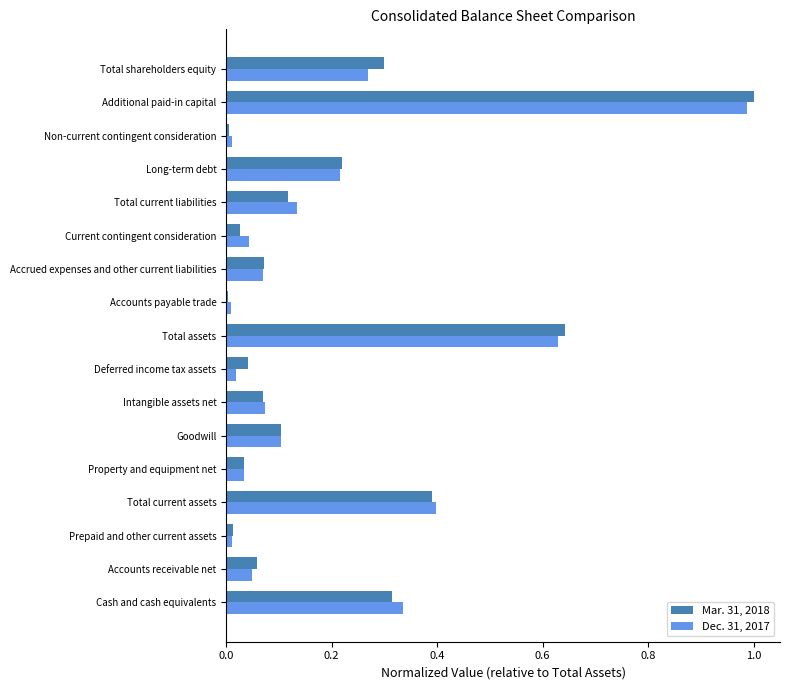

Is the value of Dec. 31, 2017 at Total current liabilities greater than the value of Mar. 31, 2018 at Non-current contingent consideration?

Yes